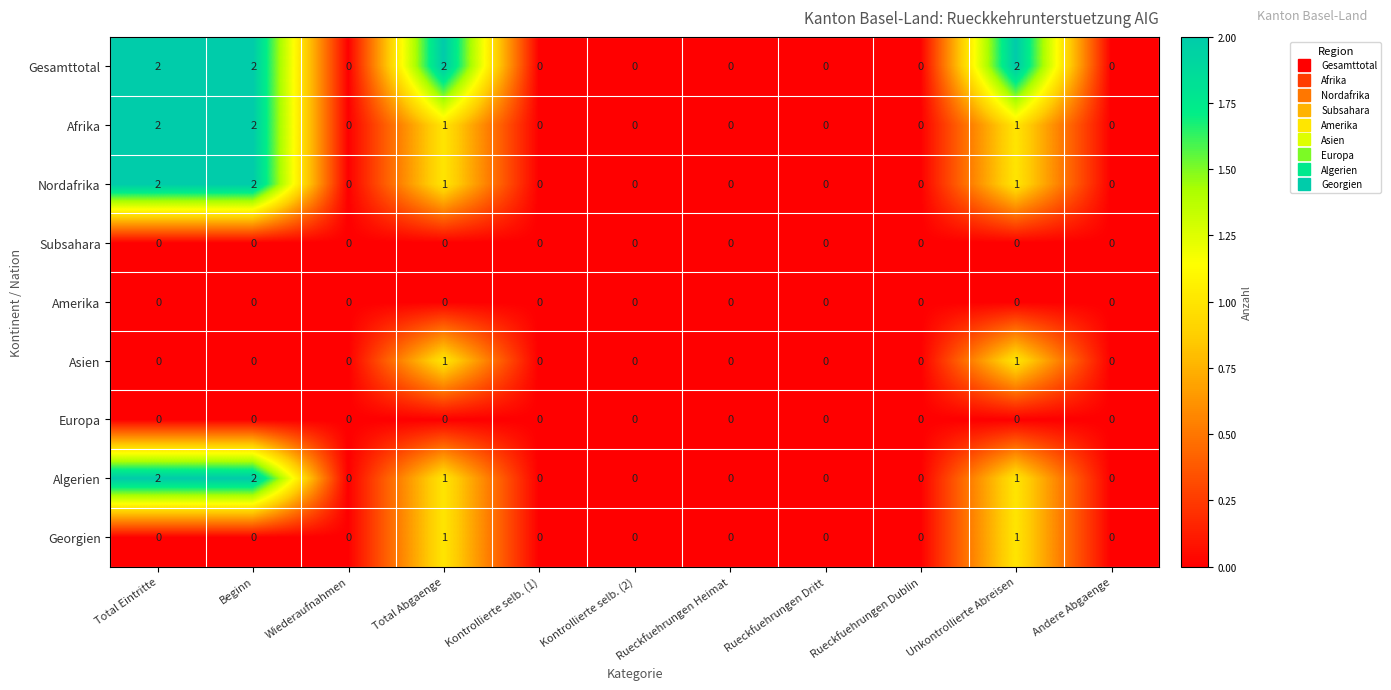

At how many categories does at least one series exceed 1?

4